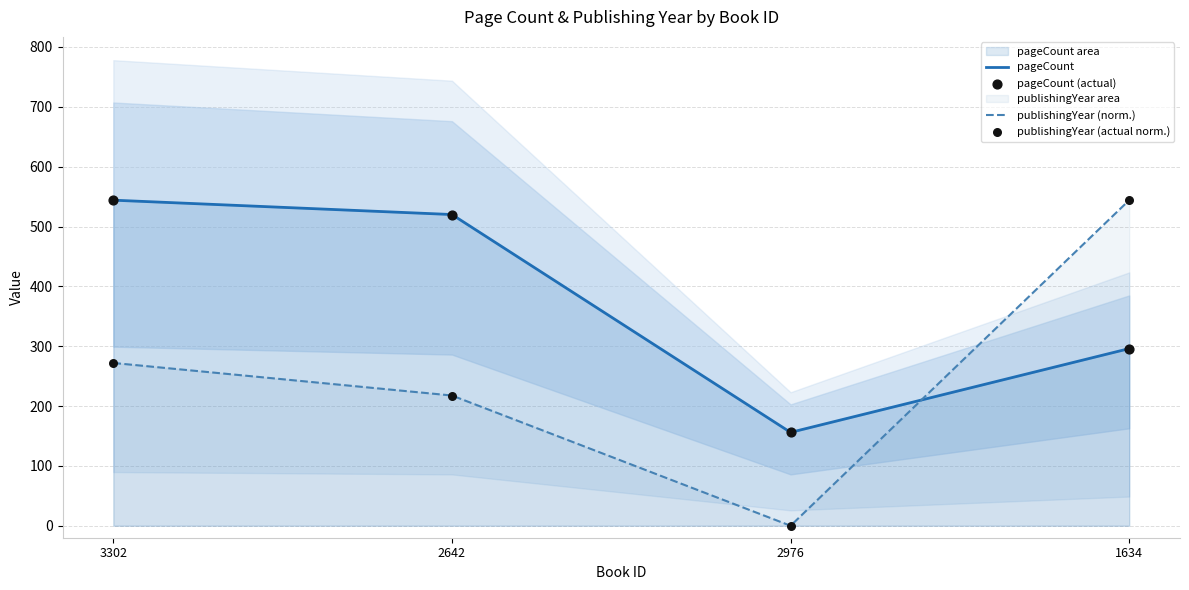

Which series has the largest total across all categories?

pageCount